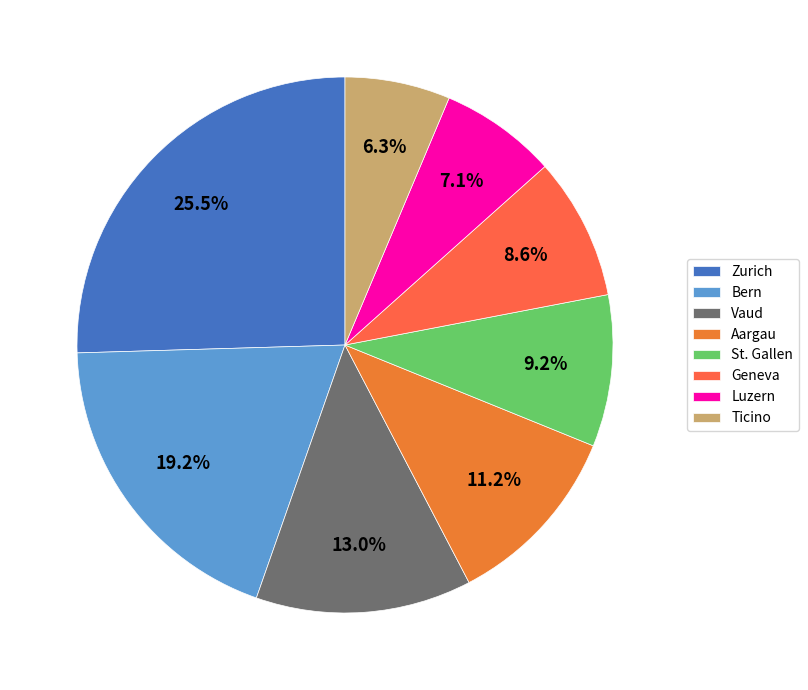

Which category has the smallest portion of the pie?

Ticino